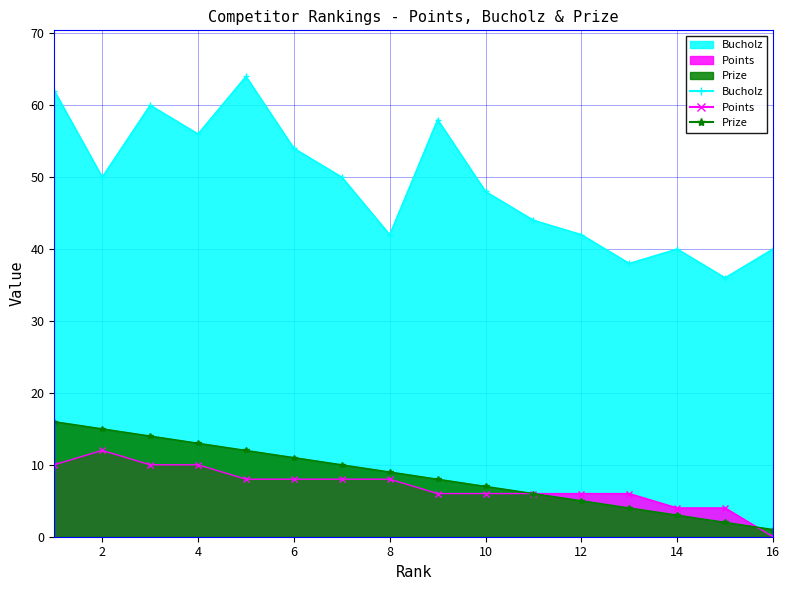

Reading right to left, what are all the values shown in this chart?

Prize: 1	2	3	4	5	6	7	8	9	10	11	12	13	14	15	16
Points: 0	4	4	6	6	6	6	6	8	8	8	8	10	10	12	10
Bucholz: 40	36	40	38	42	44	48	58	42	50	54	64	56	60	50	62